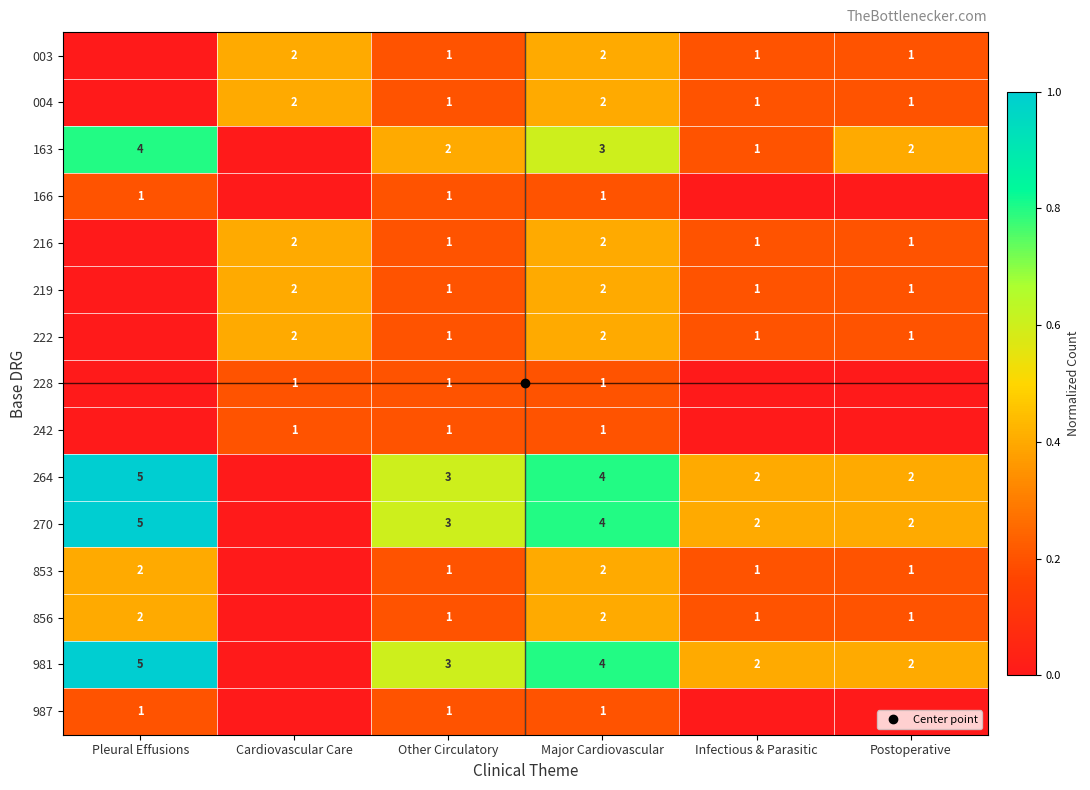

Is the value of 228 at Major Cardiovascular greater than the value of 987 at Other Circulatory?

No